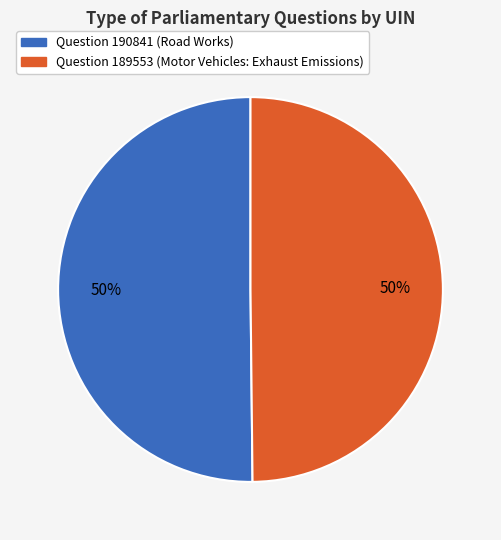

The Question 190841 (Road Works) slice represents 40% of the pie. True or false?

False